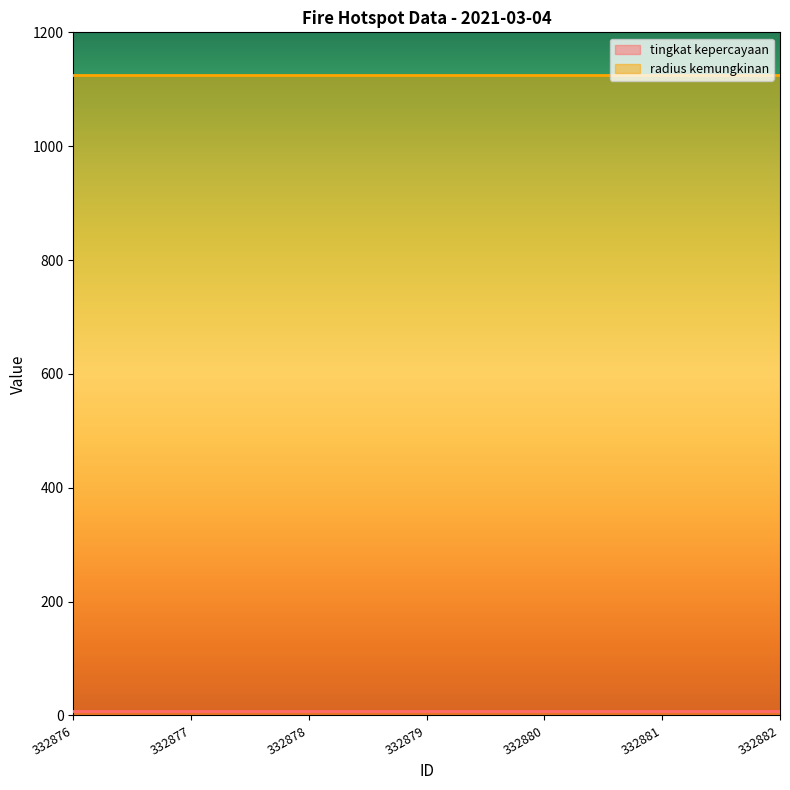

What are all the series names shown in the legend?

tingkat kepercayaan, radius kemungkinan